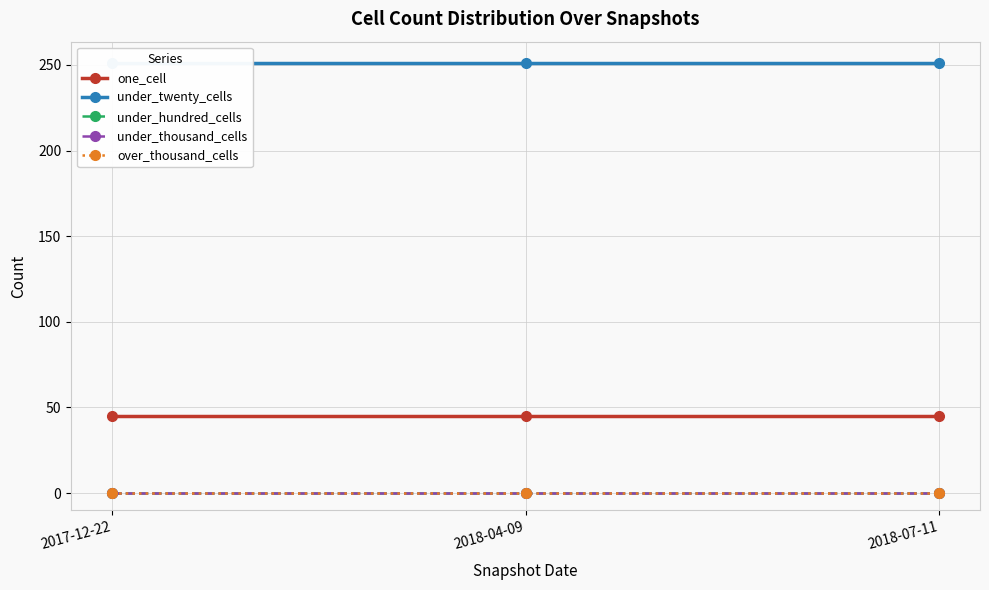

What position from the left is 2018-04-09?

2